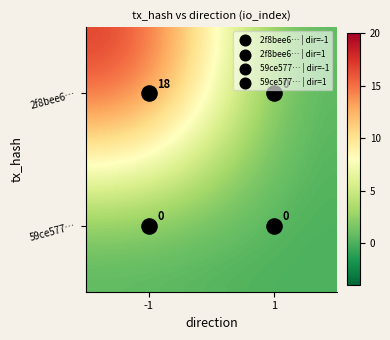

Rank the series by their average value, from lowest to highest.

59ce577…, 2f8bee6…